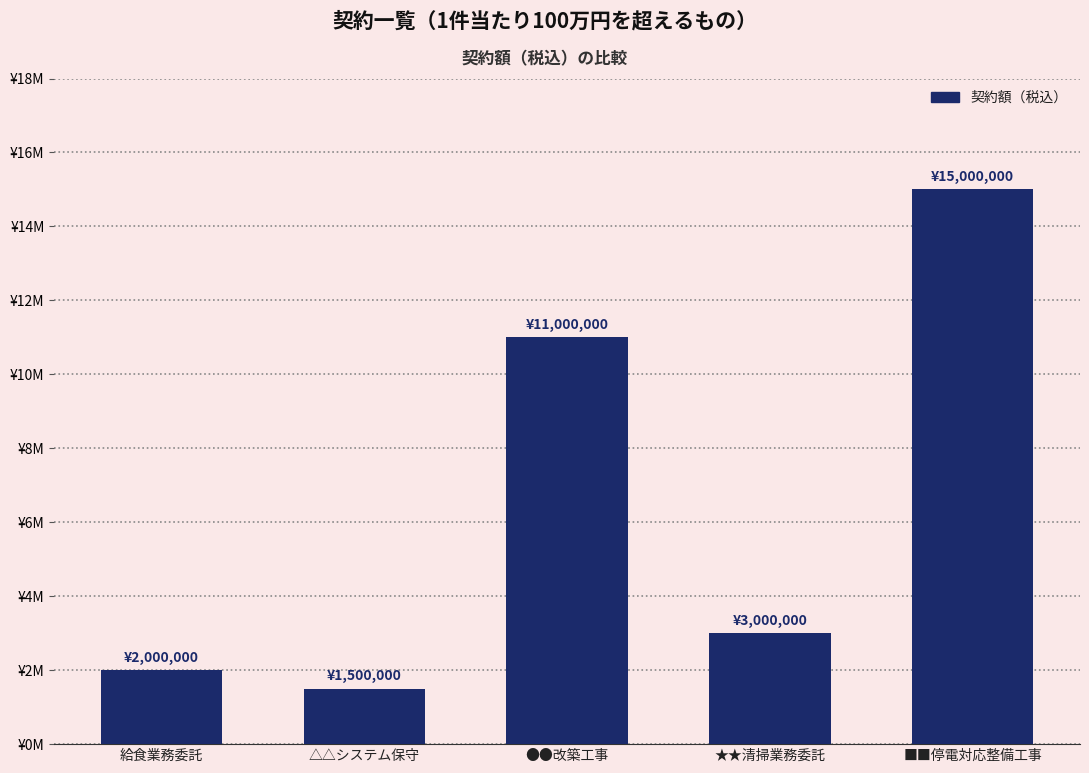

Approximately how many times larger is the value at ●●改築工事 compared to △△システム保守?

7.3